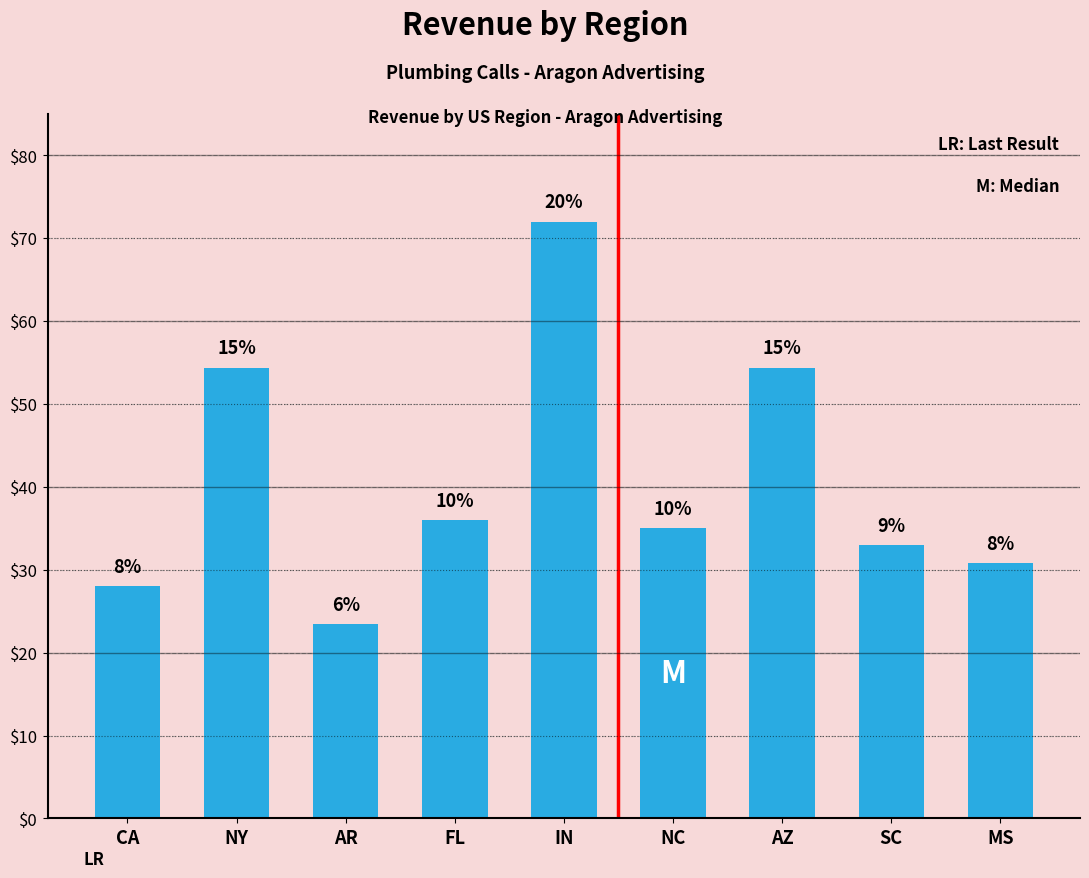

How many bars are there in total?

9